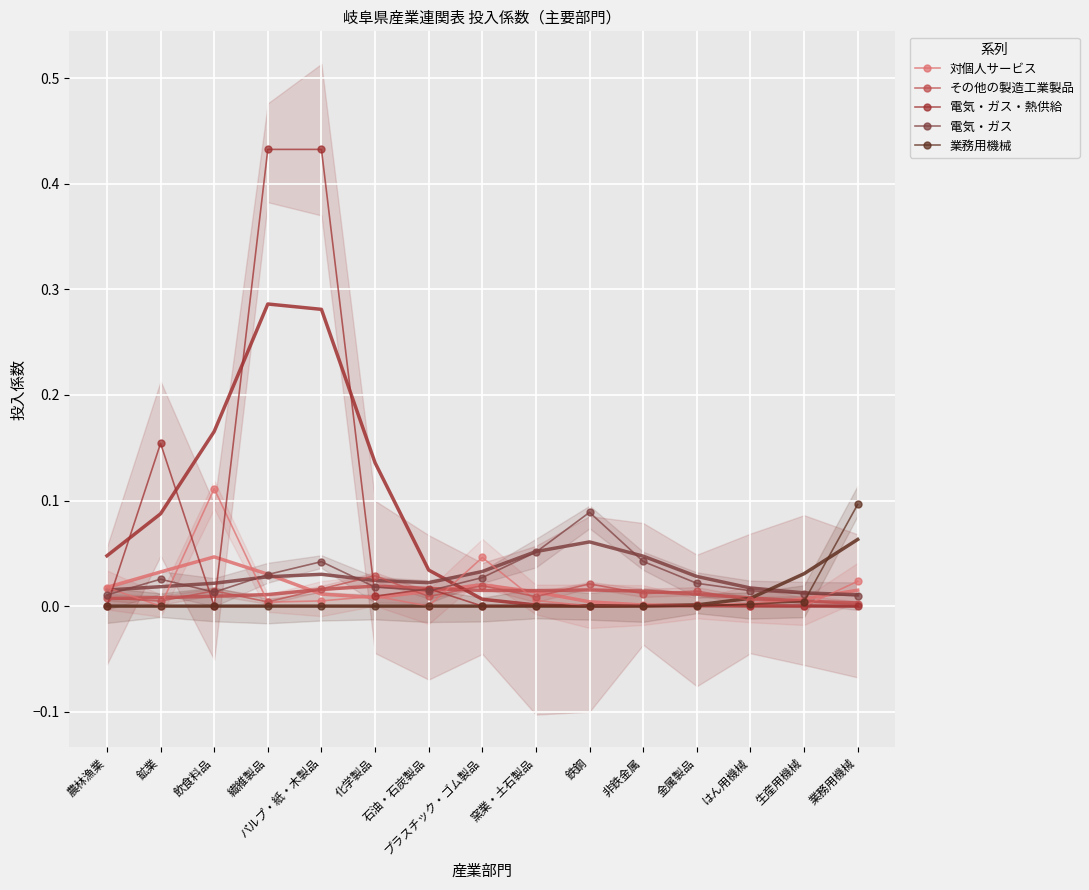

Which series has the widest spread of values?

電気・ガス・熱供給